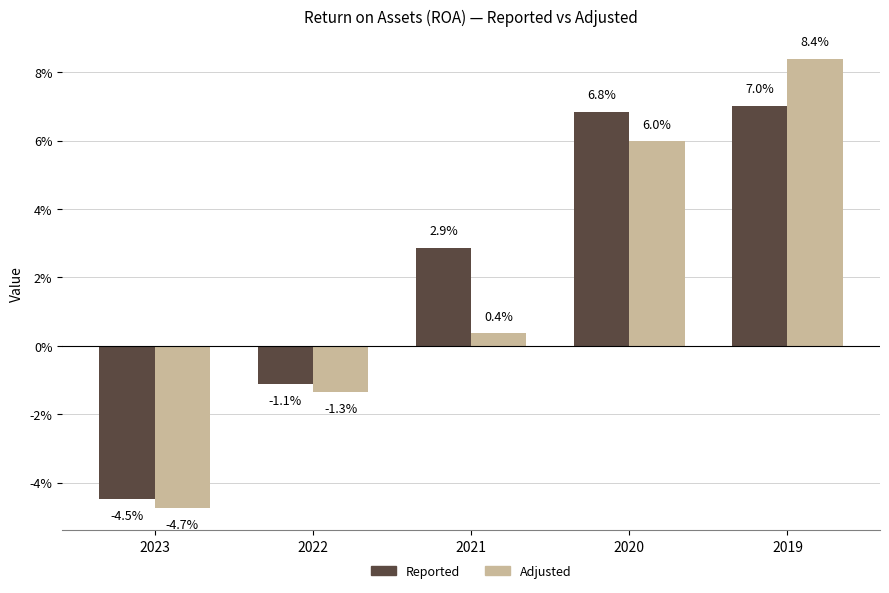

What are all the series names shown in the legend?

Reported, Adjusted